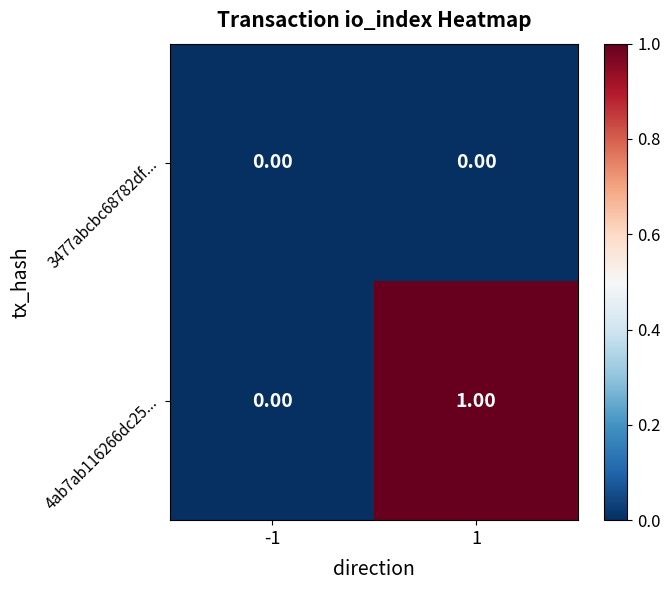

Which series has the largest total across all categories?

4ab7ab116266dc25...